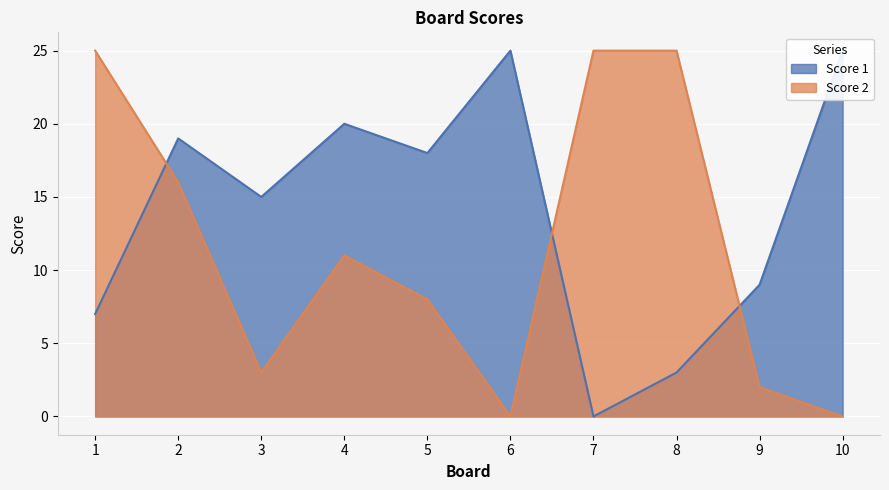

What is the difference between the highest and lowest values at 4?

9